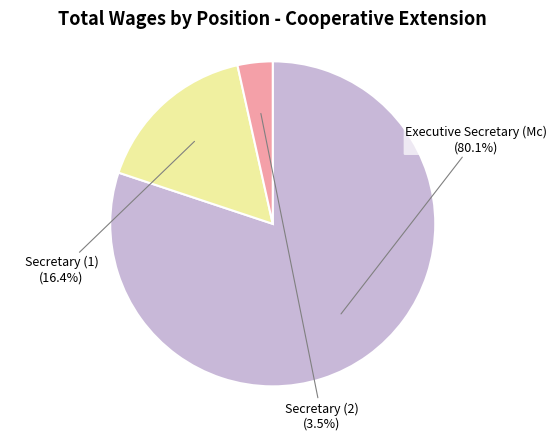

What percentage is NOT represented by Secretary (2)?

96.5%